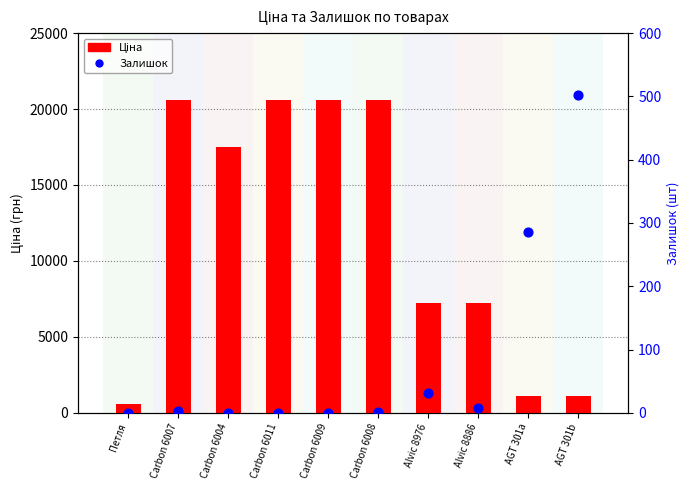

What are all the series names shown in the legend?

Ціна, Залишок